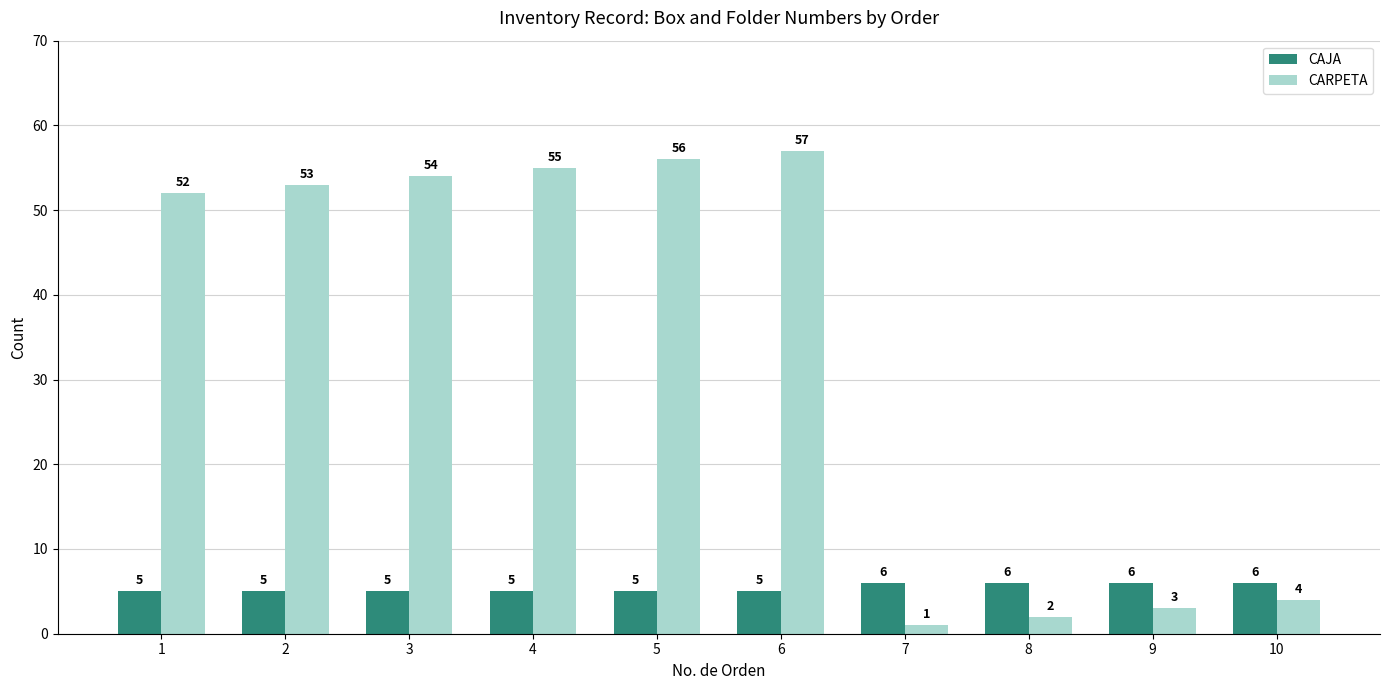

Count the number of categories in the chart.

10